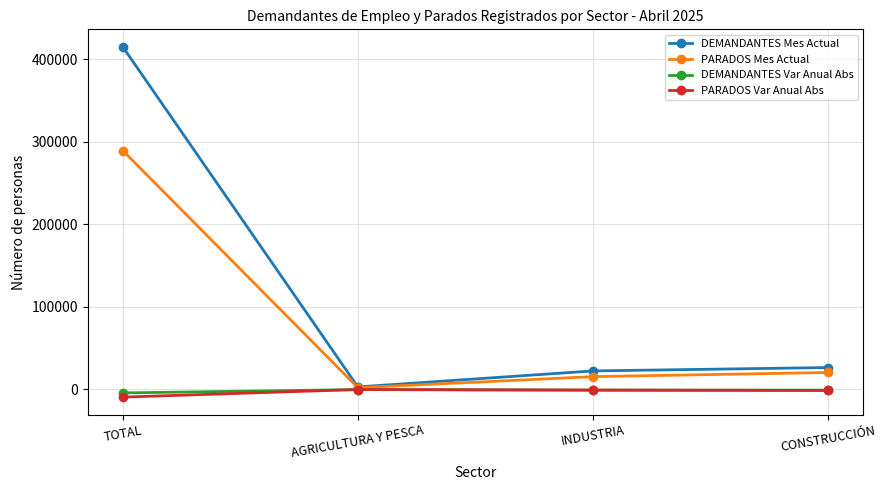

What is the label of the 1st point from the right?

CONSTRUCCIÓN